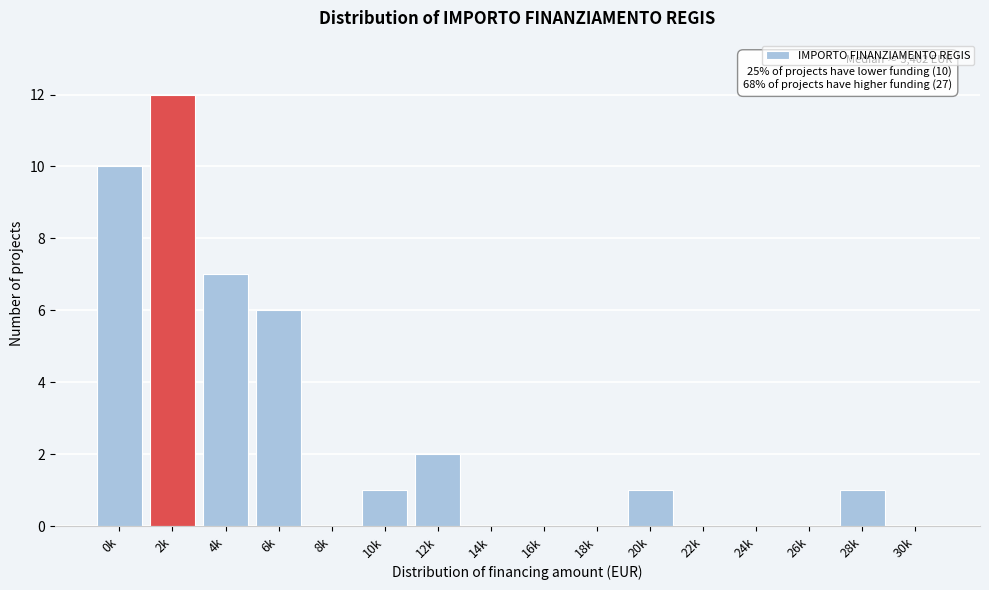

Reading left to right, transcribe all the data shown in this chart.

0k=10	2k=12	4k=7	6k=6	8k=0	10k=1	12k=2	14k=0	16k=0	18k=0	20k=1	22k=0	24k=0	26k=0	28k=1	30k=0